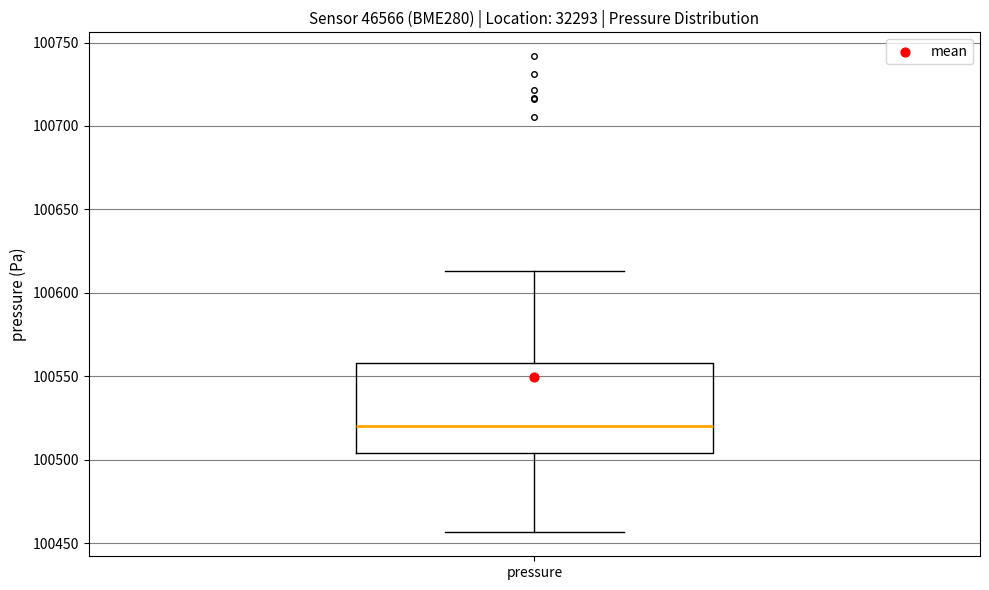

Read this box plot against the y-axis: the position of the median line, the range covered by the box, and the ends of both whiskers. The values are not printed on the chart, so give them approximately, as read against the axis.

median 100520, box 100505 to 100560, whiskers 100455 to 100615